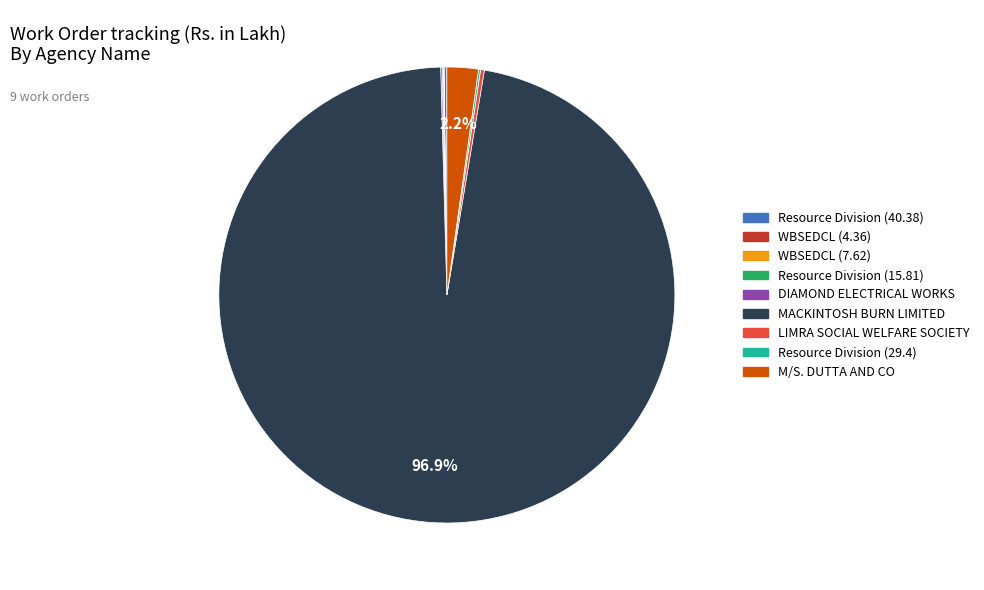

Which category accounts for the majority?

MACKINTOSH BURN LIMITED